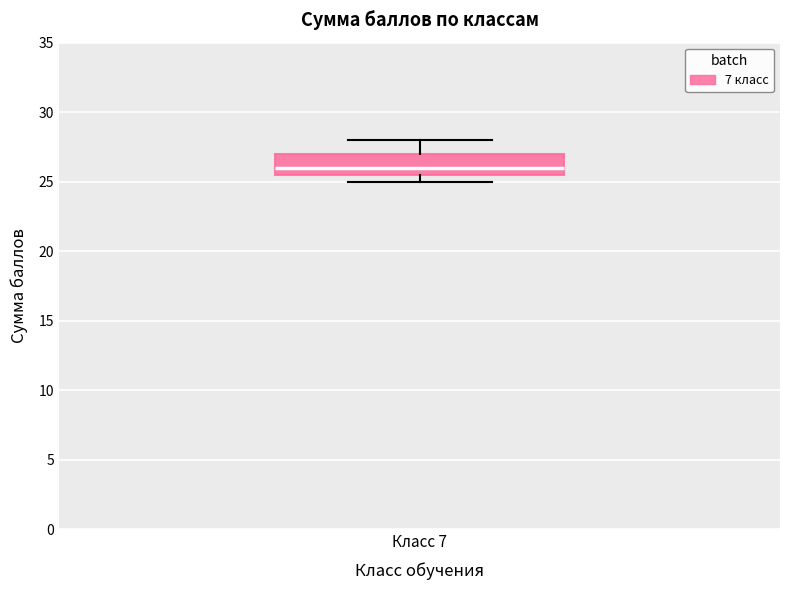

Read this box plot against the y-axis: the position of the median line, the range covered by the box, and the ends of both whiskers. The values are not printed on the chart, so give them approximately, as read against the axis.

median 26.0, box 25.5 to 27.0, whiskers 25.0 to 28.0